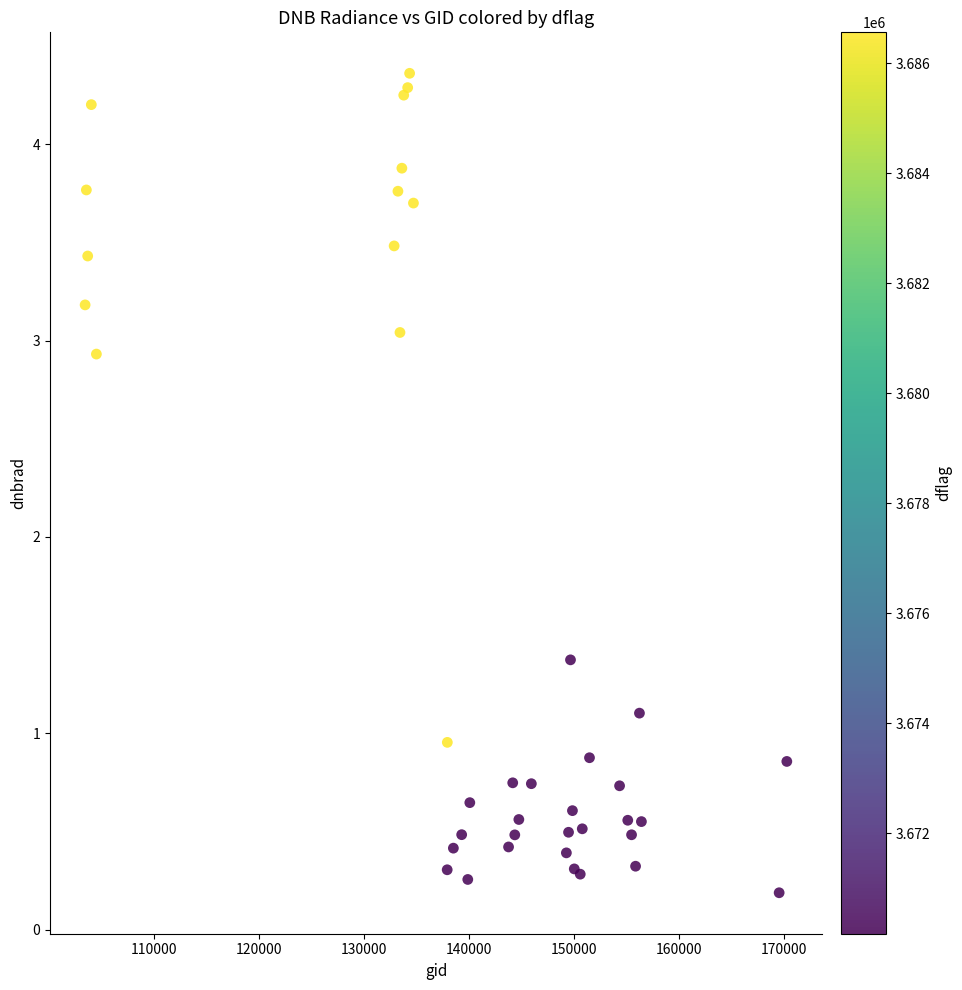

What Y value in the scatter plot is closest to 2?

1.4